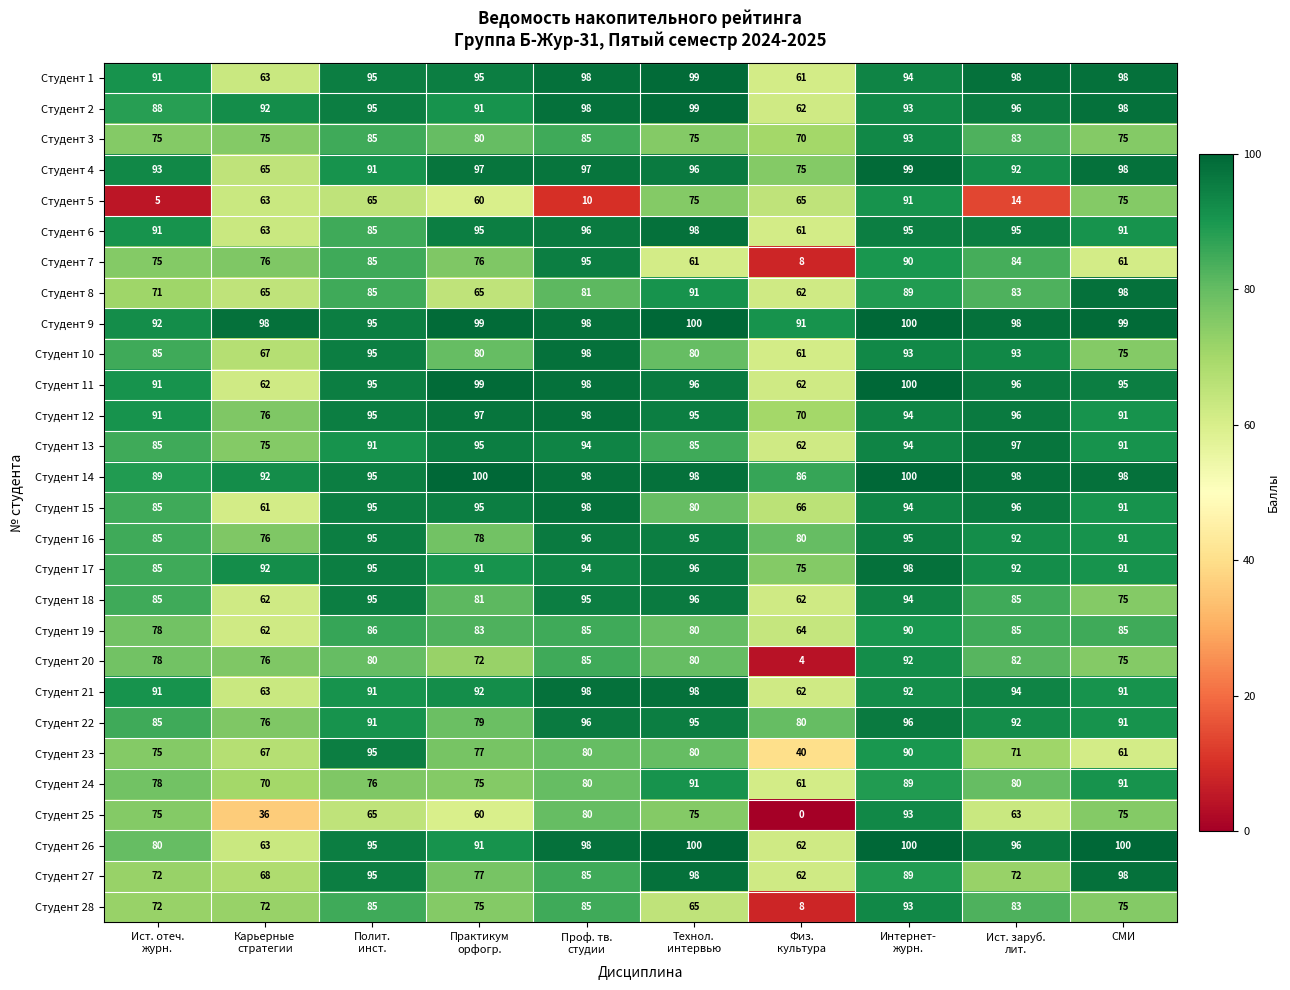

What is the average value of the Студент 27 series?

82